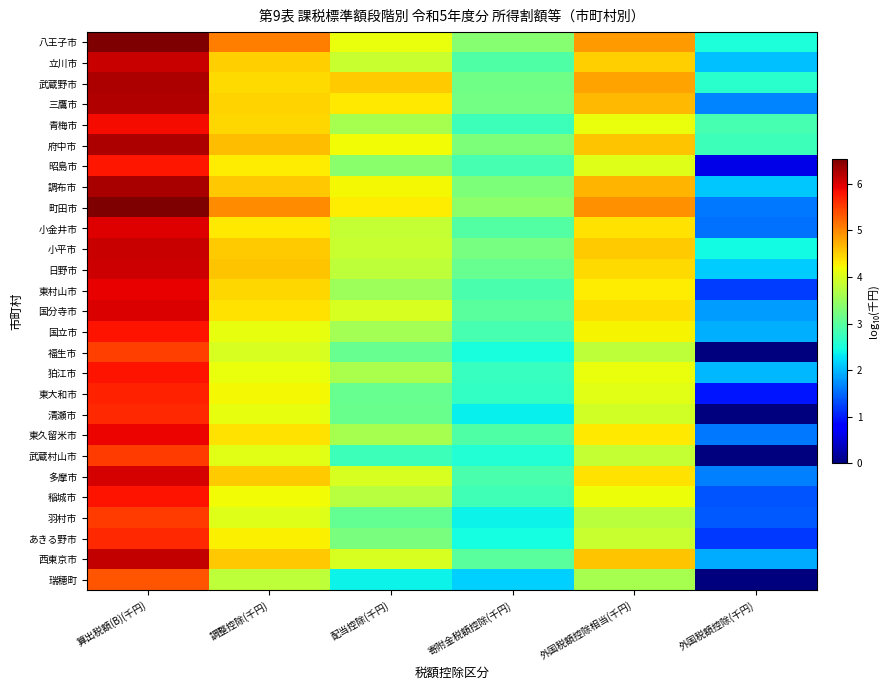

How many distinct data groups are displayed?

27